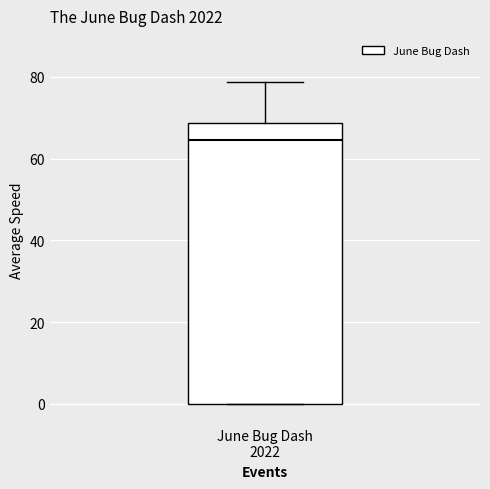

Where is the lower edge of the box for June Bug Dash 2022 on the y-axis? The values are not printed on the chart, so give them approximately, as read against the axis.

0